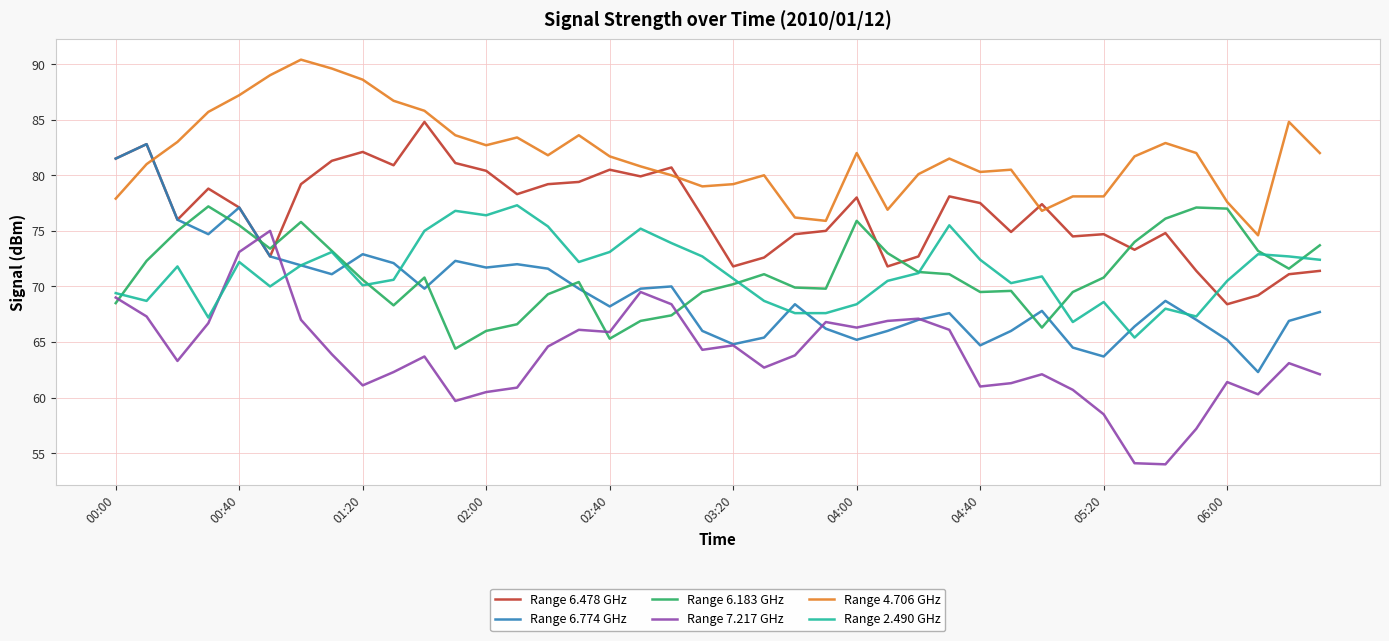

After their last crossing, which series has the higher values: Range 6.774 GHz or Range 4.706 GHz?

Range 4.706 GHz